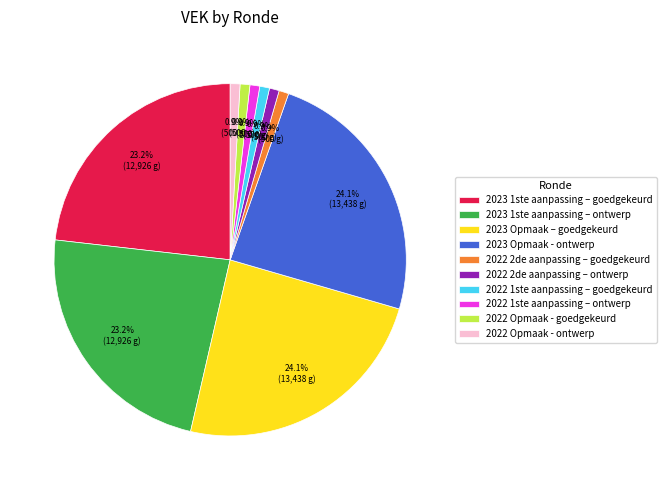

To the nearest percent, what portion does 2022 2de aanpassing – ontwerp represent?

1%